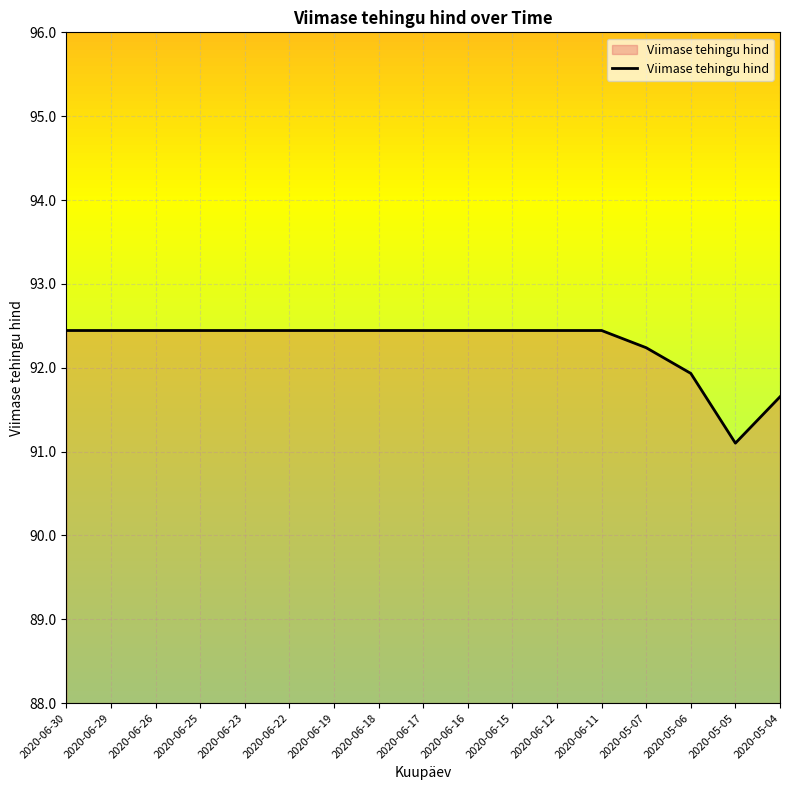

What is the ratio of the value at 2020-06-12 to the value at 2020-06-16?

1.0